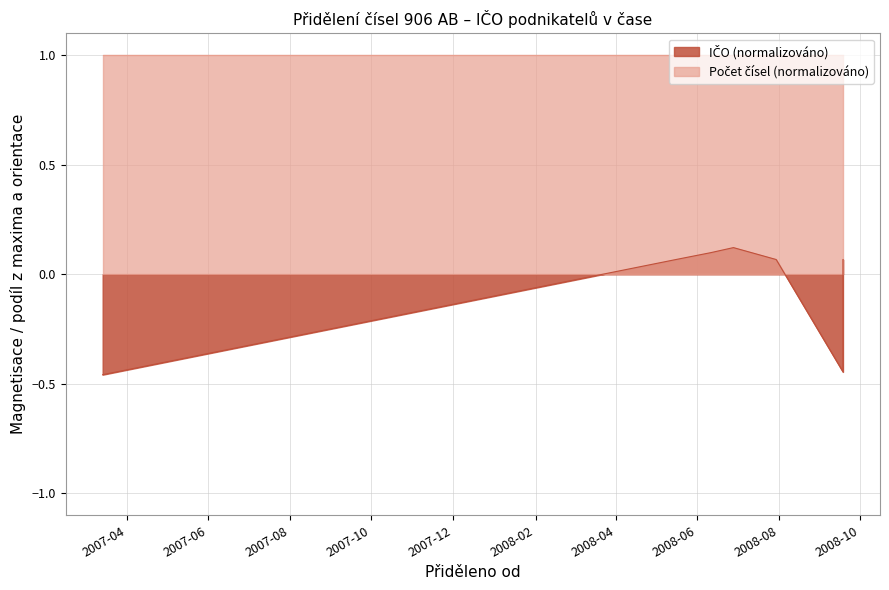

Is it true that the value at 2008-09-18 is -0.4?

True